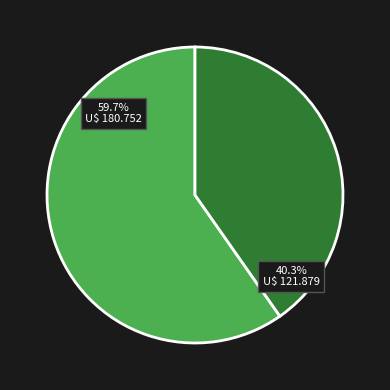

Does 180752 represent more than half of the total?

Yes